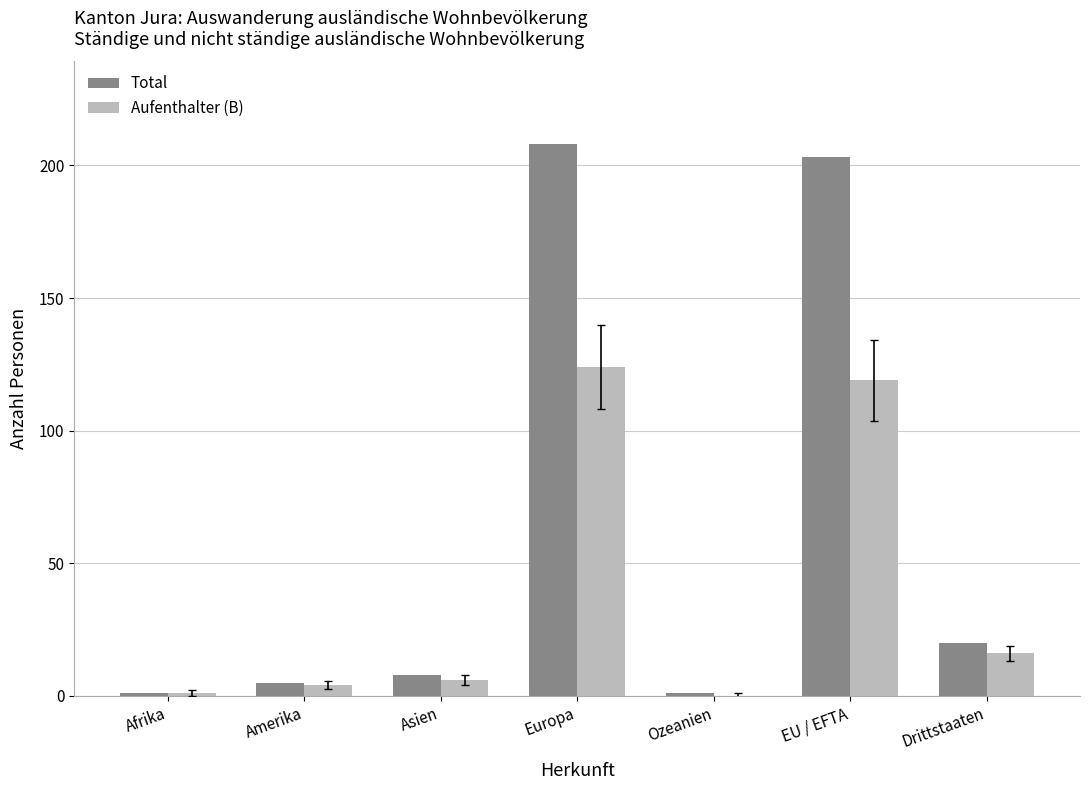

What is the sum of all Aufenthalter (B) values?

270